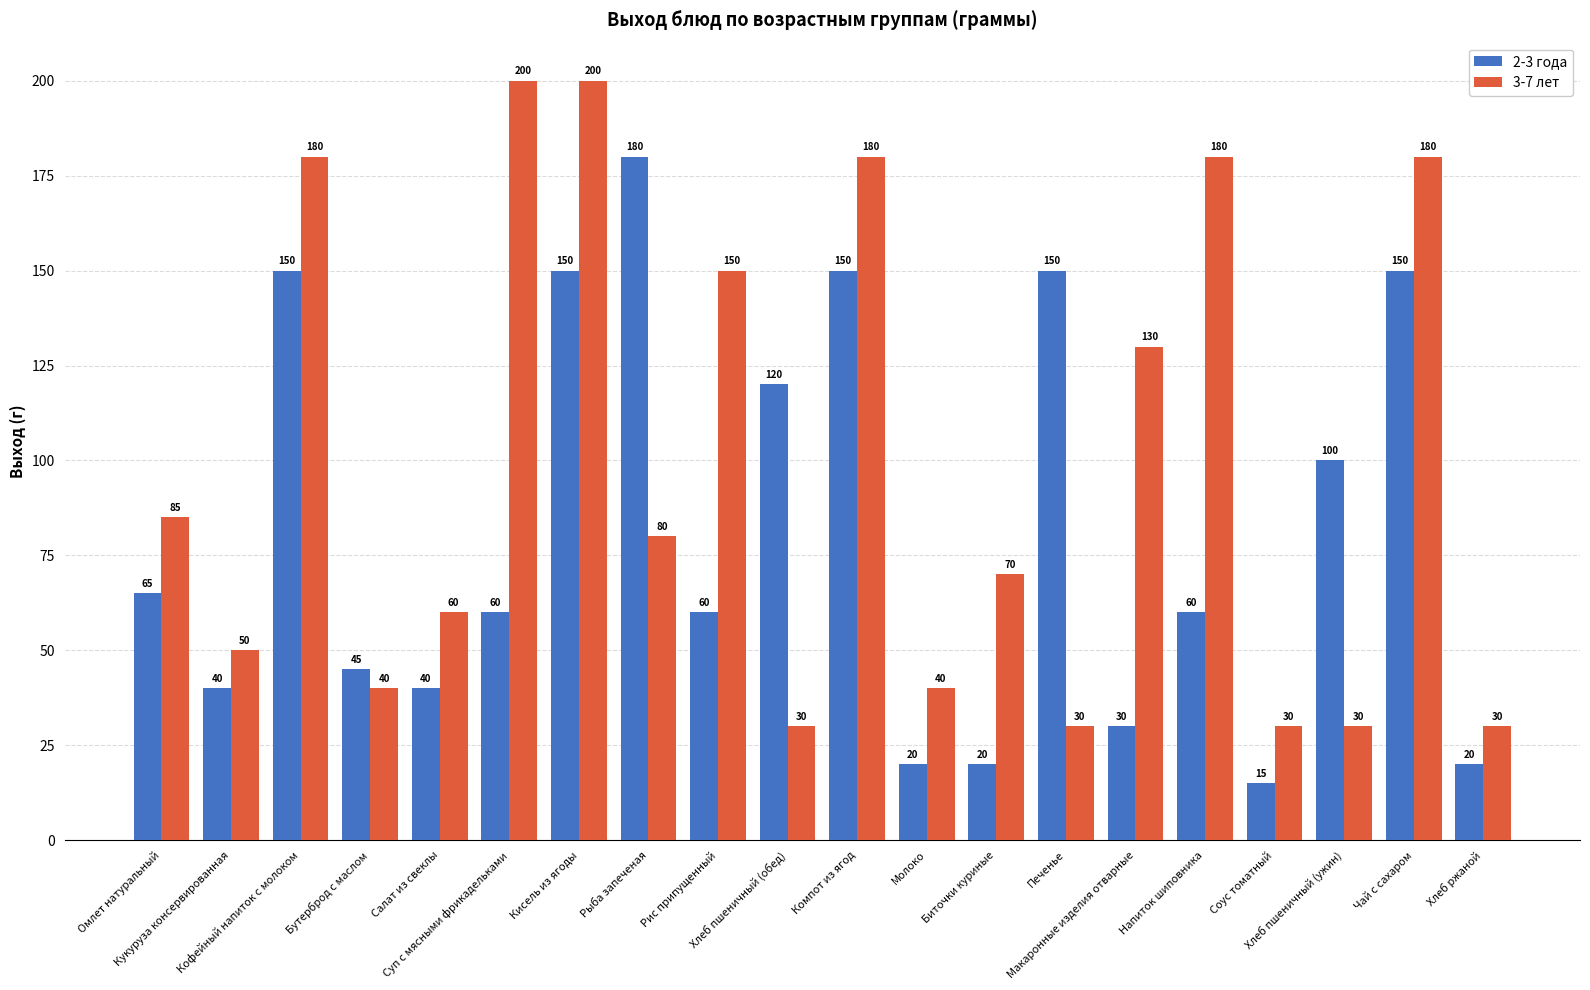

At which category does the chart reach its minimum across all series?

Соус томатный